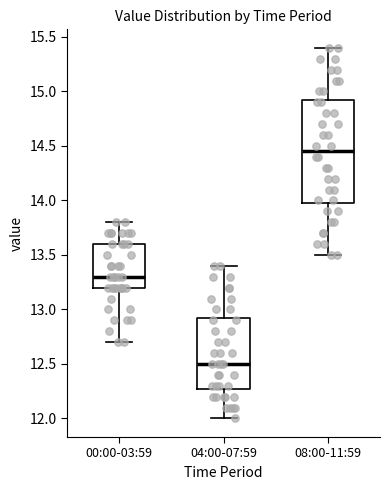

Reading left to right, read every box against the y-axis: the position of its median line, the range the box covers, and the ends of its whiskers. The values are not printed on the chart, so give them approximately, as read against the axis.

00:00-03:59: median 13.30, box 13.20 to 13.60, whiskers 12.70 to 13.80
04:00-07:59: median 12.50, box 12.30 to 12.95, whiskers 12.00 to 13.40
08:00-11:59: median 14.45, box 14.00 to 14.95, whiskers 13.50 to 15.40